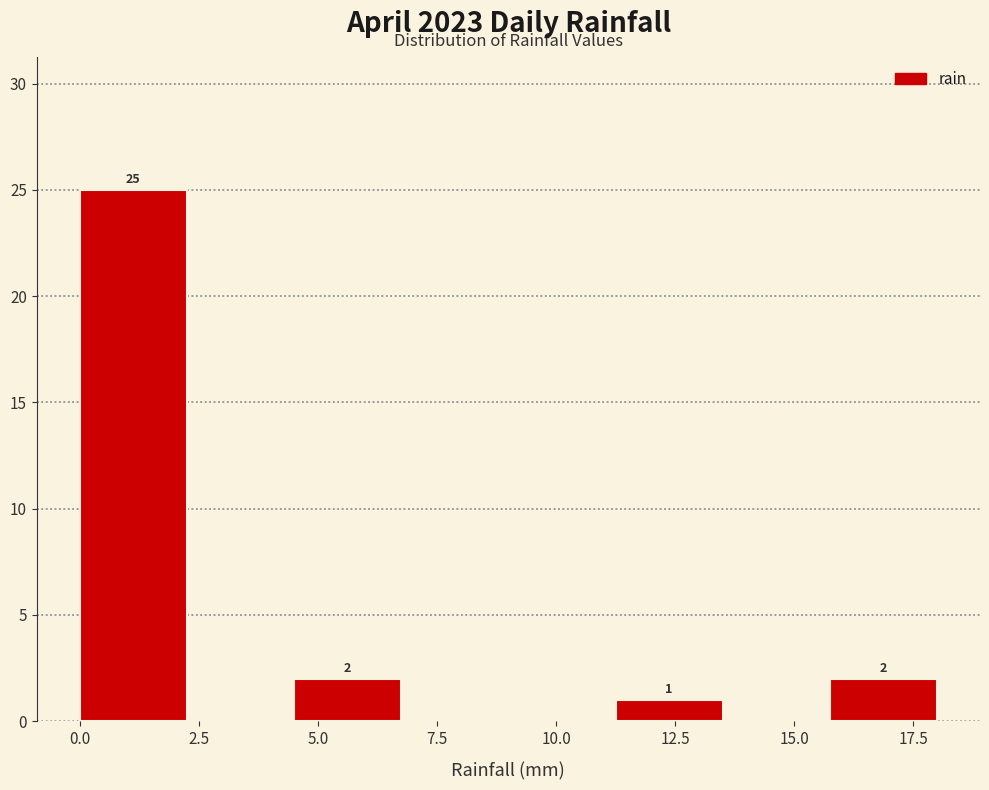

Over which range of the x-axis is the bar tallest?

0.00 to 2.25